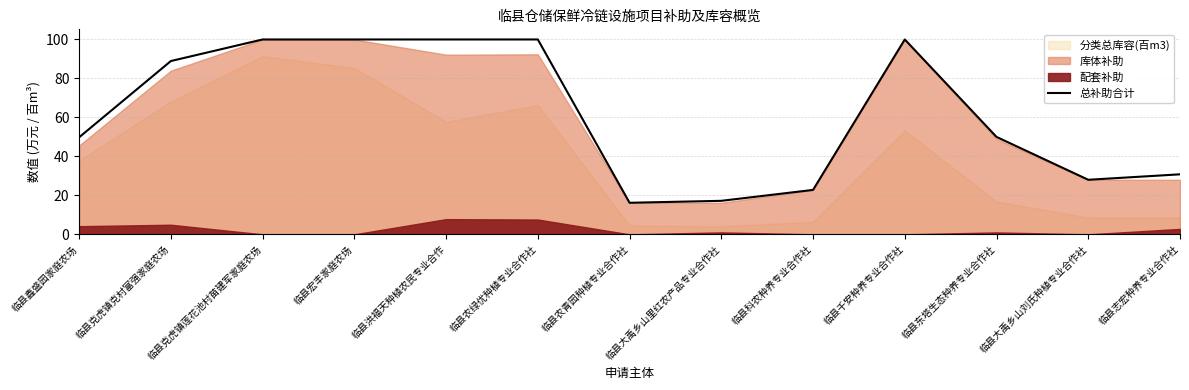

Is it true that the value at 临县农青园种植专业合作社 is 16.2?

True